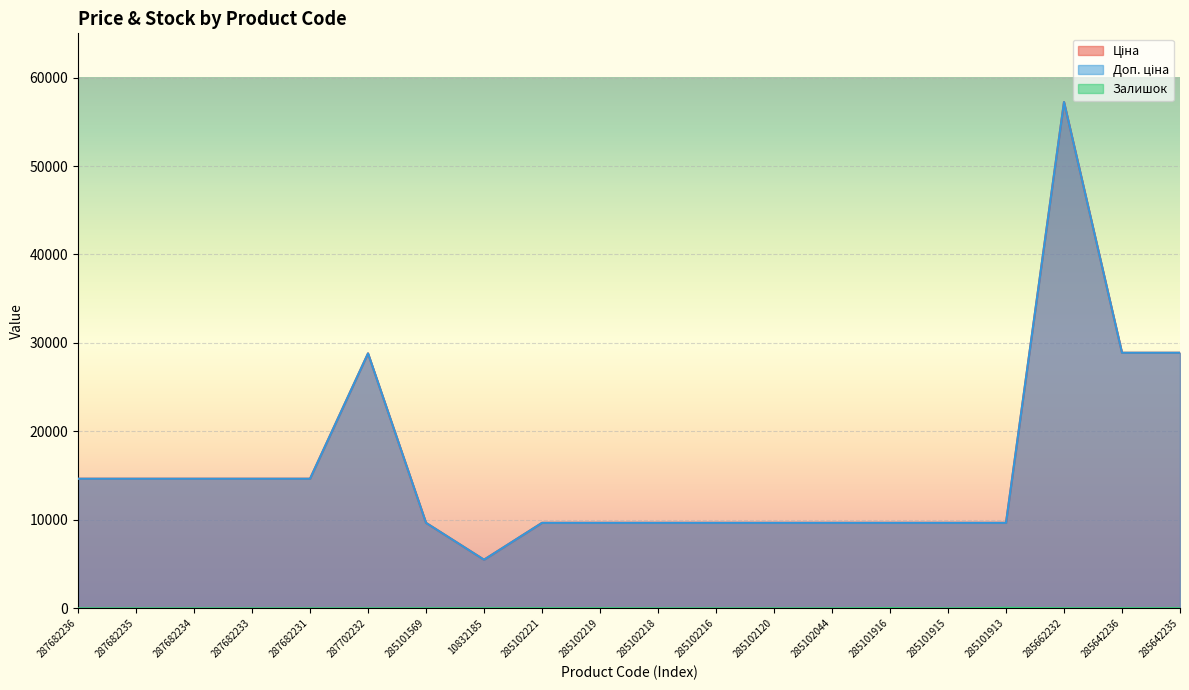

True or false: Доп. ціна and Ціна cross at least once.

False